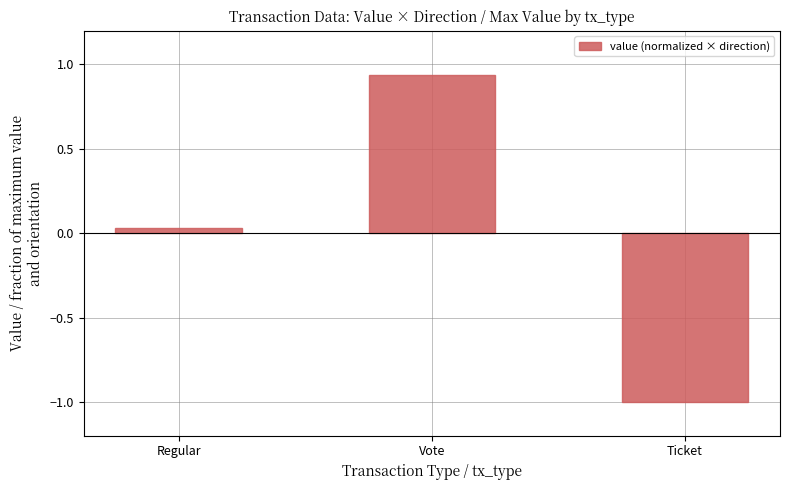

Count the number of data series in this chart.

1